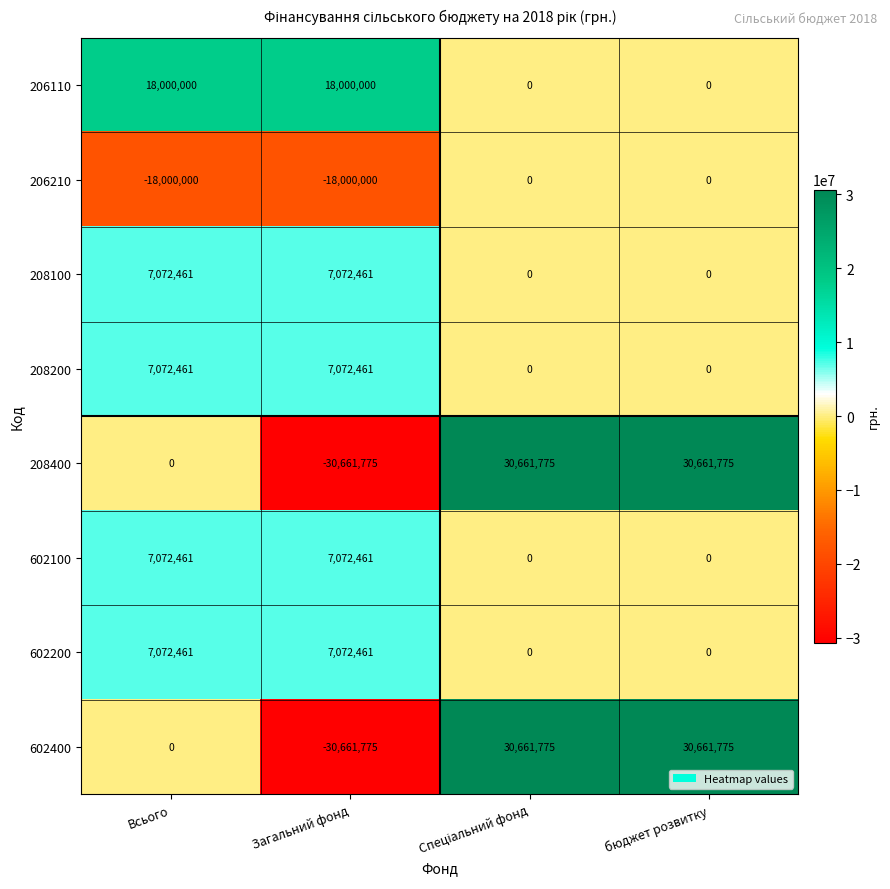

The value of 602100 at бюджет розвитку is 3309844. True or false?

False